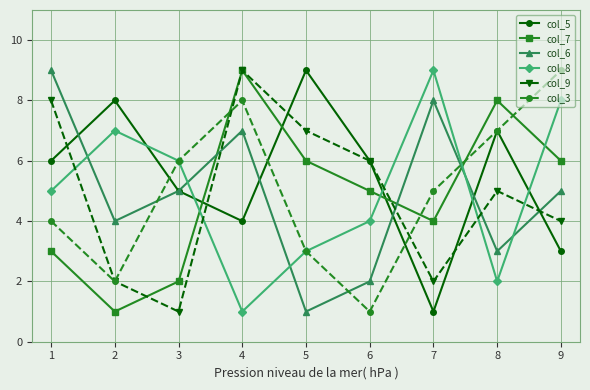

Between 3 and 7, which series saw the biggest shift?

col_5